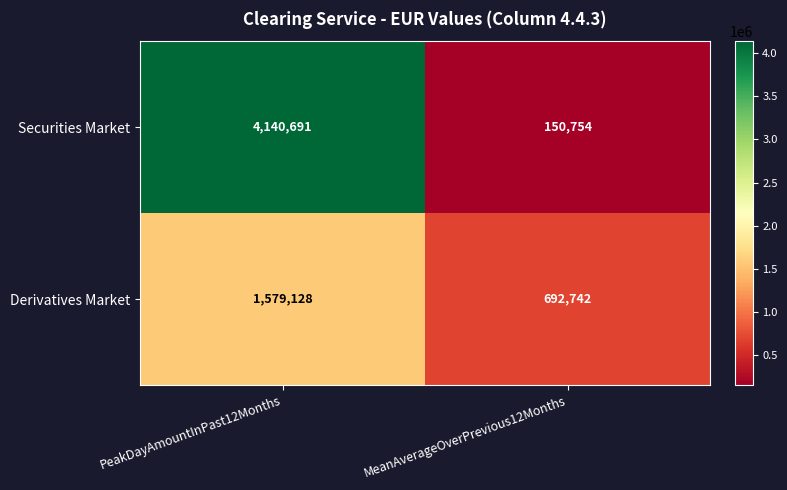

Rank the series at PeakDayAmountInPast12Months from highest to lowest value.

Securities Market, Derivatives Market